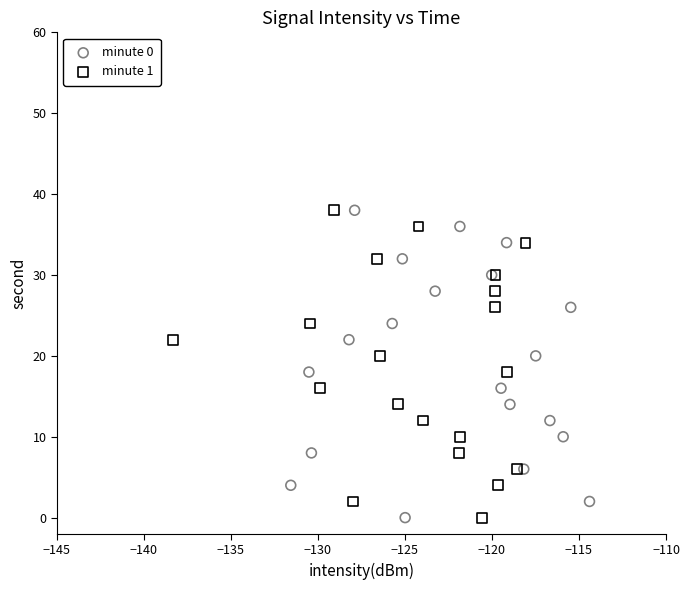

What are all the series names shown in the legend?

minute 0, minute 1